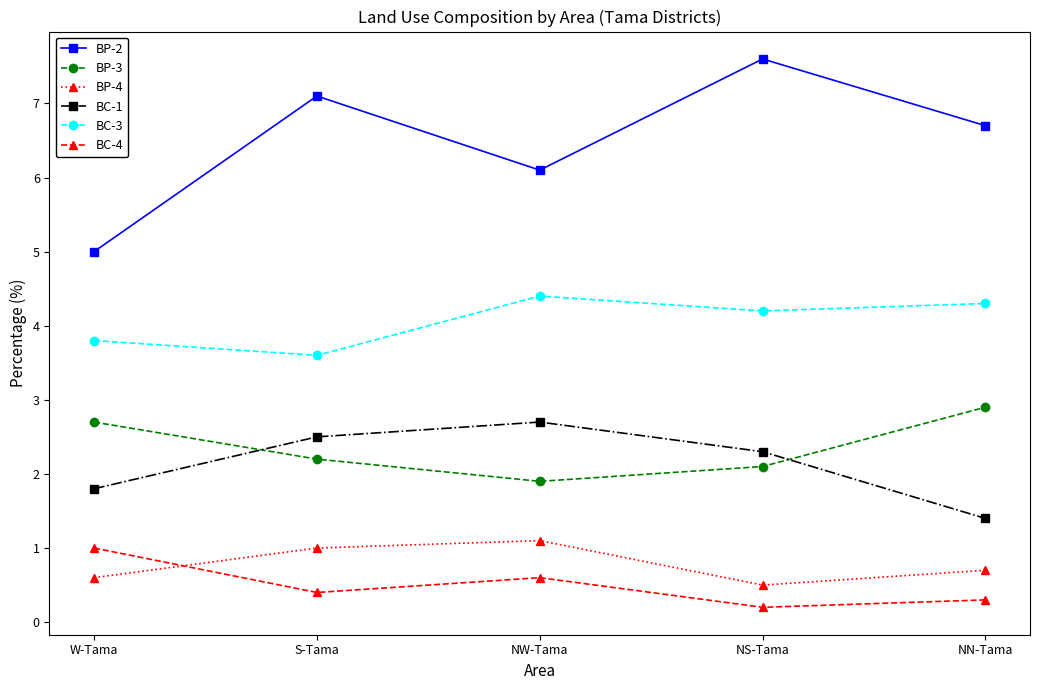

Which category has the highest value in the BC-4 series?

W-Tama